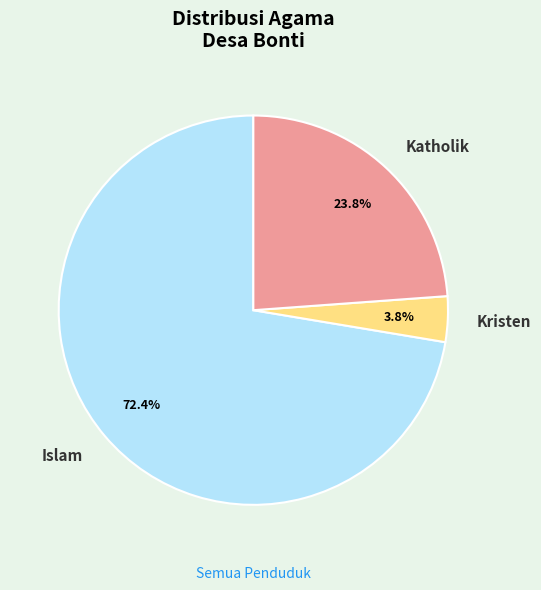

The Islam slice represents 72% of the pie. True or false?

True